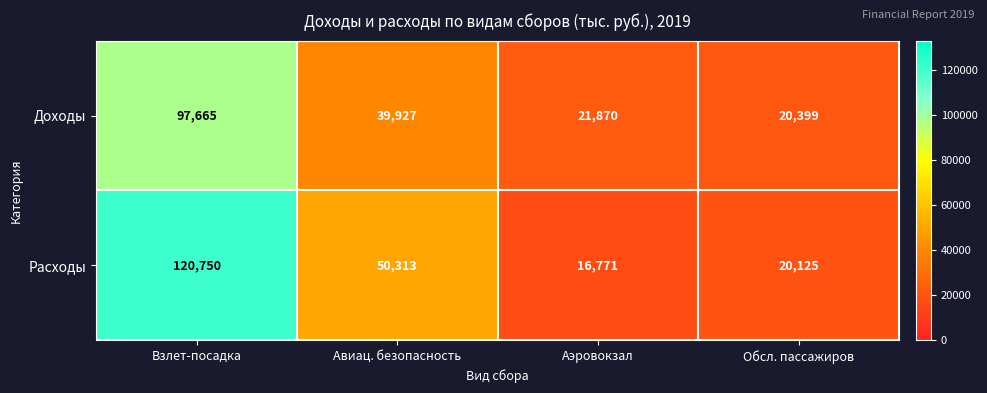

What is the difference between the Доходы values at Авиац. безопасность and Аэровокзал?

18057